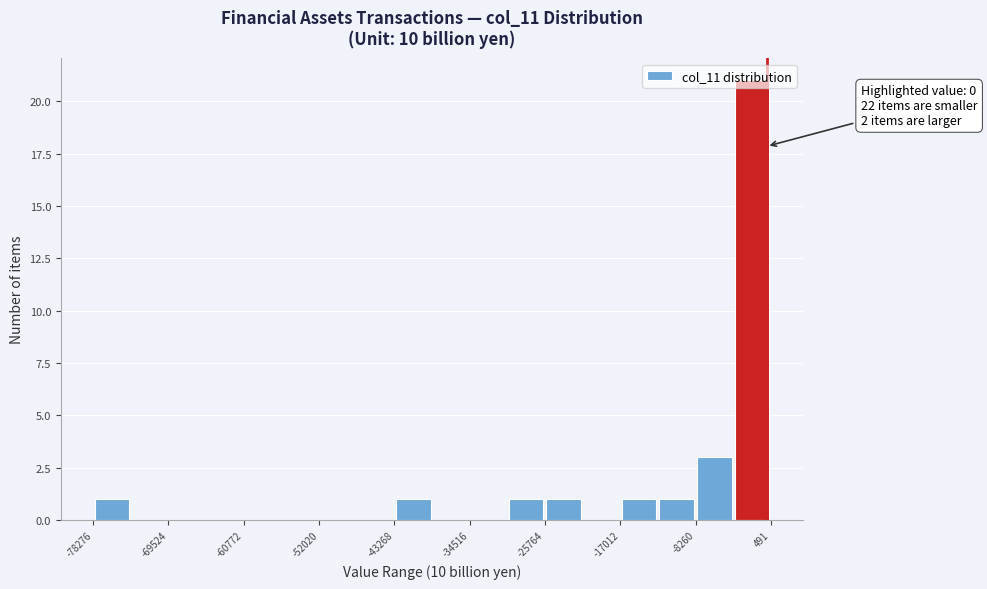

Which range on the x-axis has the tallest bar?

-4000 to 0